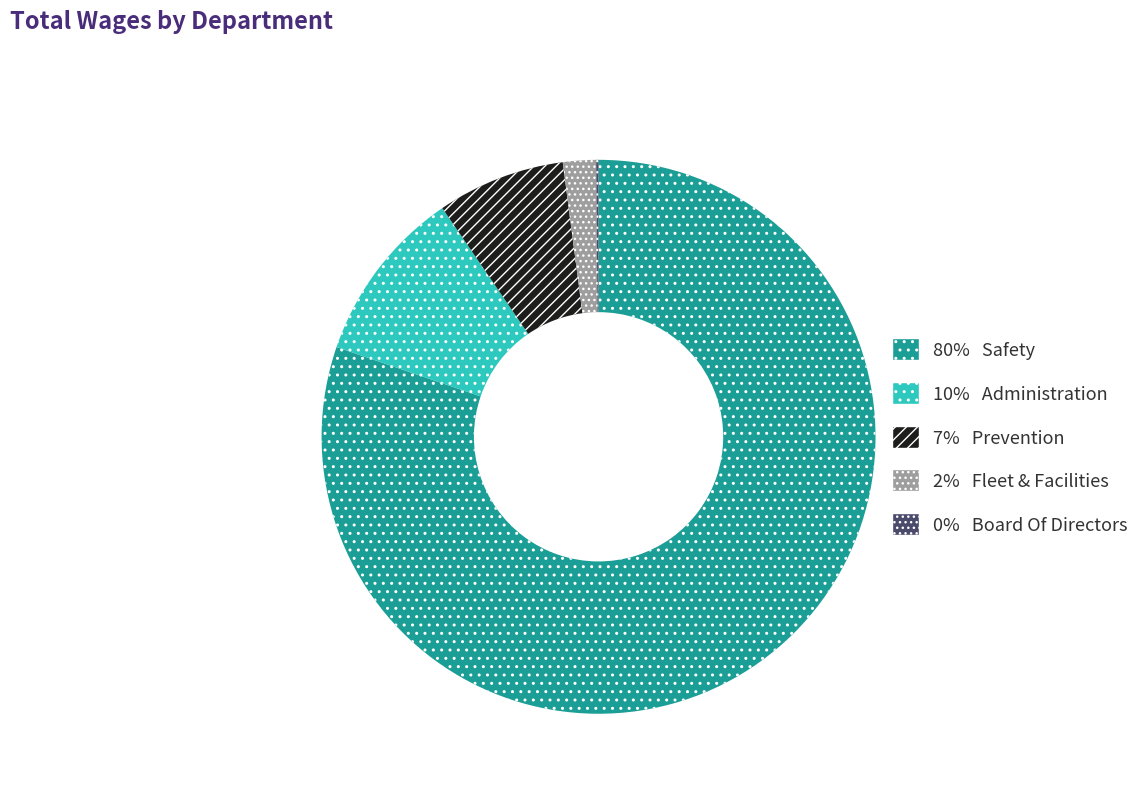

Does any single category account for the majority?

Yes